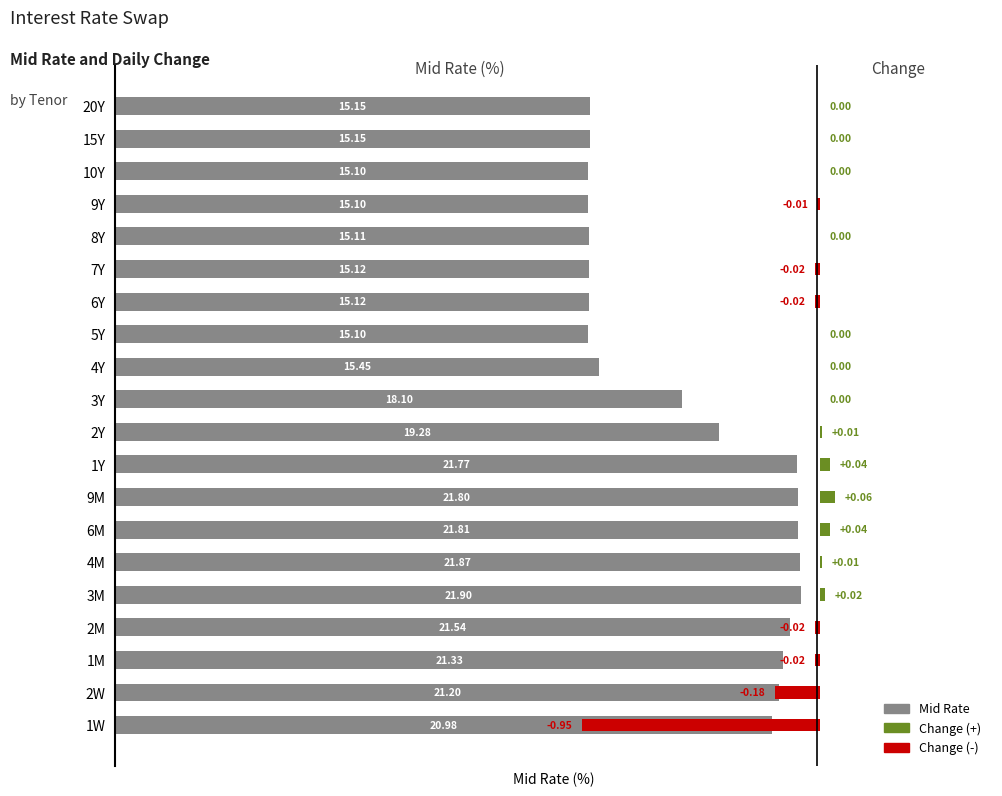

List the labels in order of value, smallest first.

5Y, 9Y, 10Y, 8Y, 6Y, 7Y, 15Y, 20Y, 4Y, 3Y, 2Y, 1W, 2W, 1M, 2M, 1Y, 9M, 6M, 4M, 3M